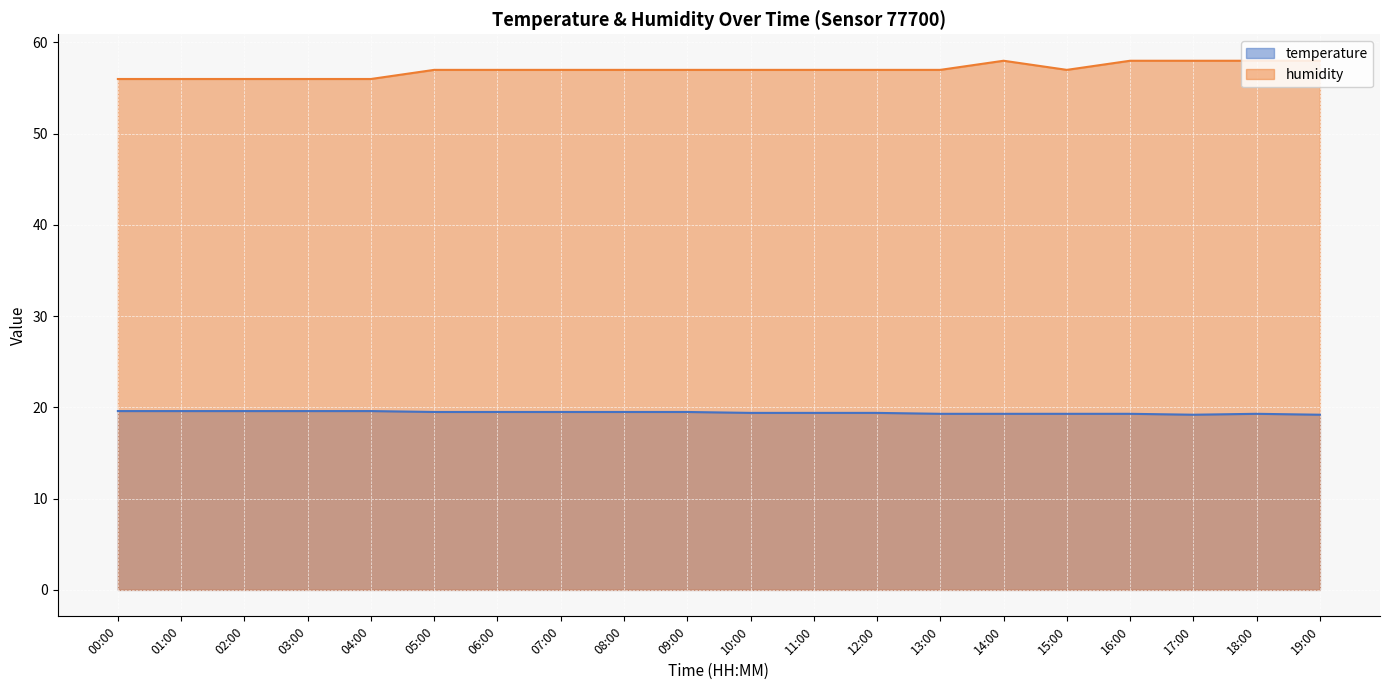

At how many categories does at least one series exceed 37?

20